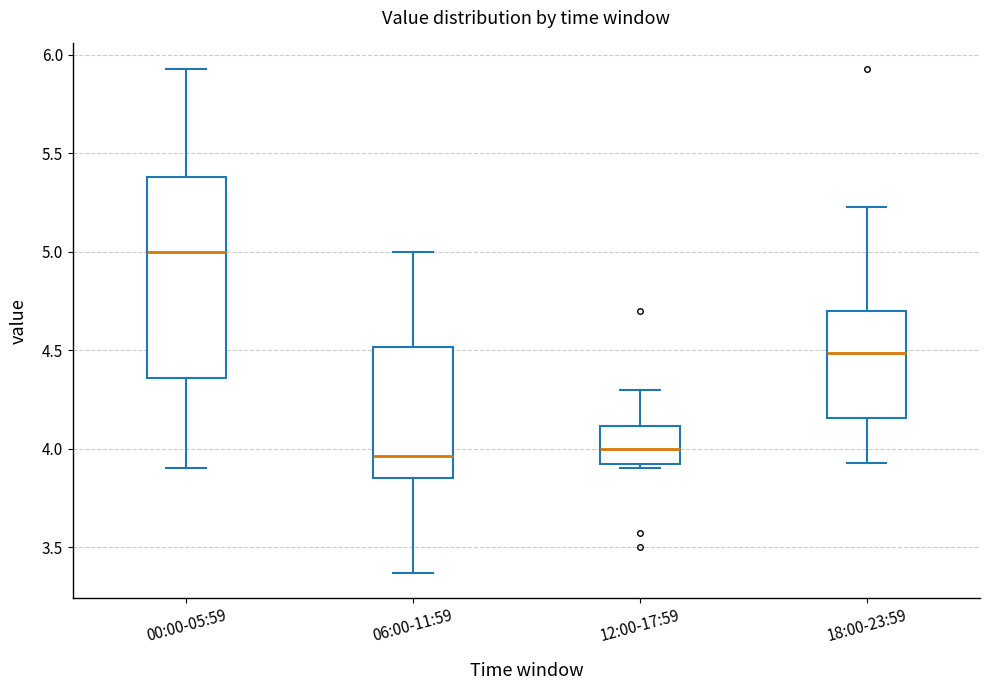

Reading left to right, read every box against the y-axis: the position of its median line, the range the box covers, and the ends of its whiskers. The values are not printed on the chart, so give them approximately, as read against the axis.

00:00-05:59: median 5.00, box 4.35 to 5.40, whiskers 3.90 to 5.95
06:00-11:59: median 3.95, box 3.85 to 4.50, whiskers 3.35 to 5.00
12:00-17:59: median 4.00, box 3.90 to 4.10, whiskers 3.90 (just below the box's lower edge) to 4.30
18:00-23:59: median 4.50, box 4.15 to 4.70, whiskers 3.95 to 5.25